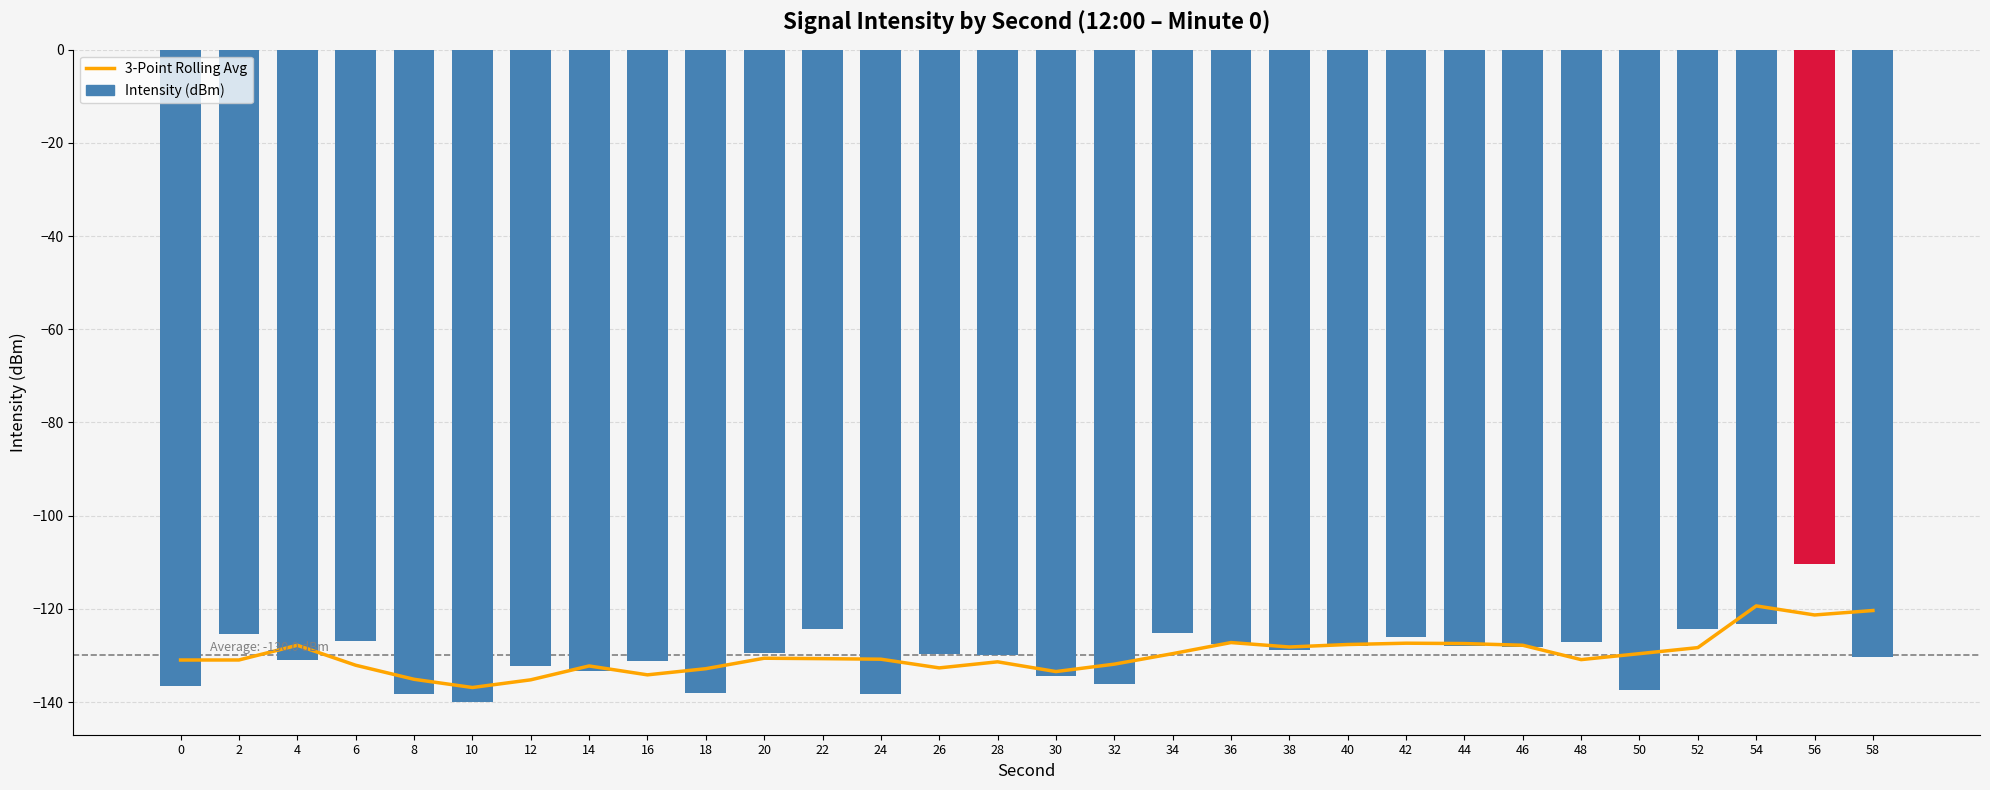

The Intensity (dBm) series shows -138.3 at 24. True or false?

True